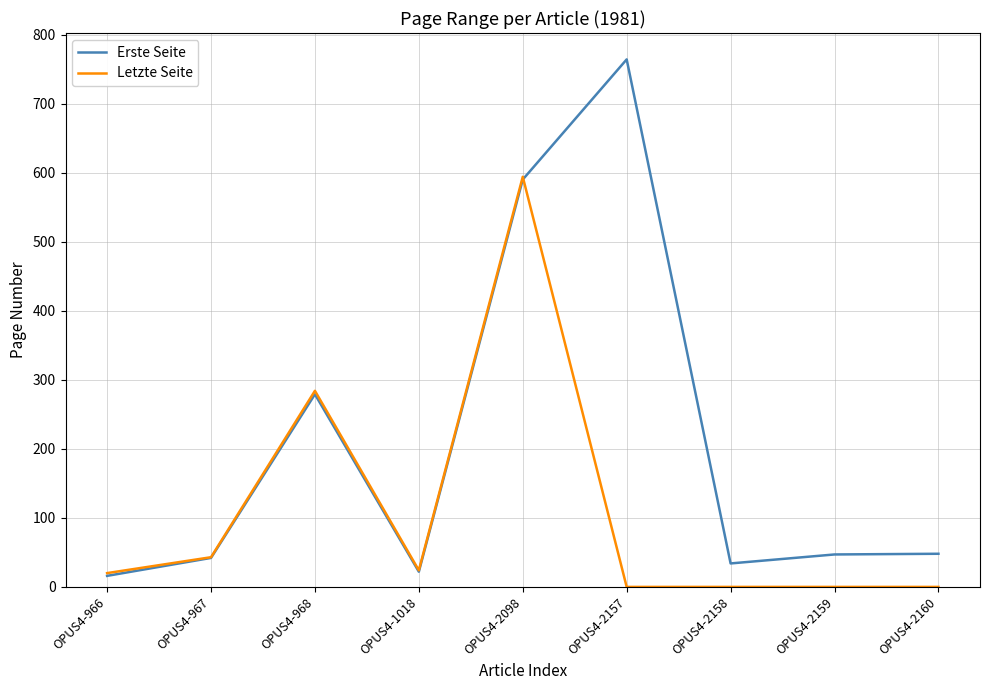

What is the difference between the second highest and second lowest values in the Erste Seite series?

568